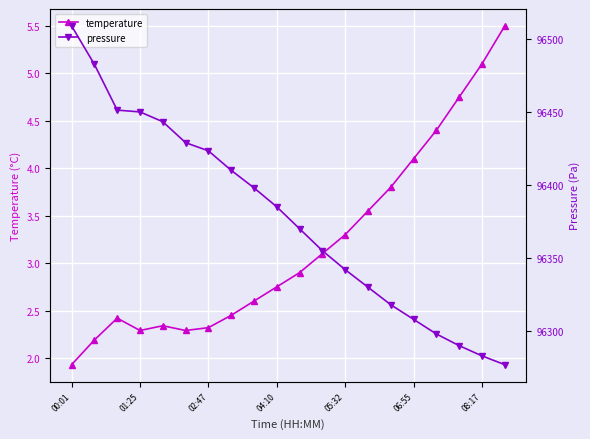

True or false: temperature and pressure intersect in this chart.

False